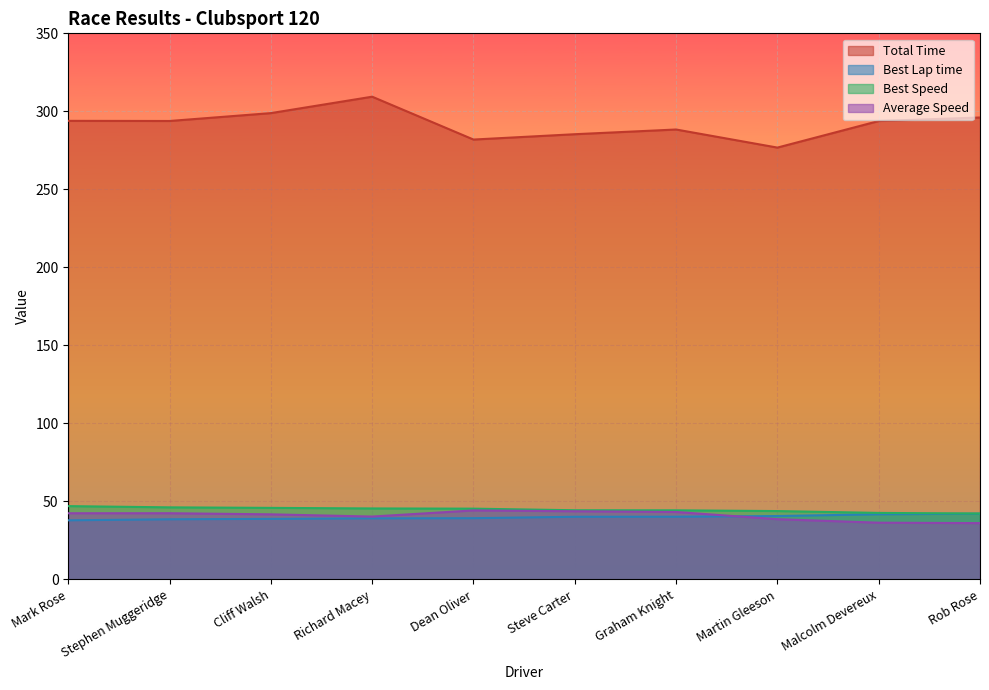

Where does the Average Speed series first go above 42?

Mark Rose